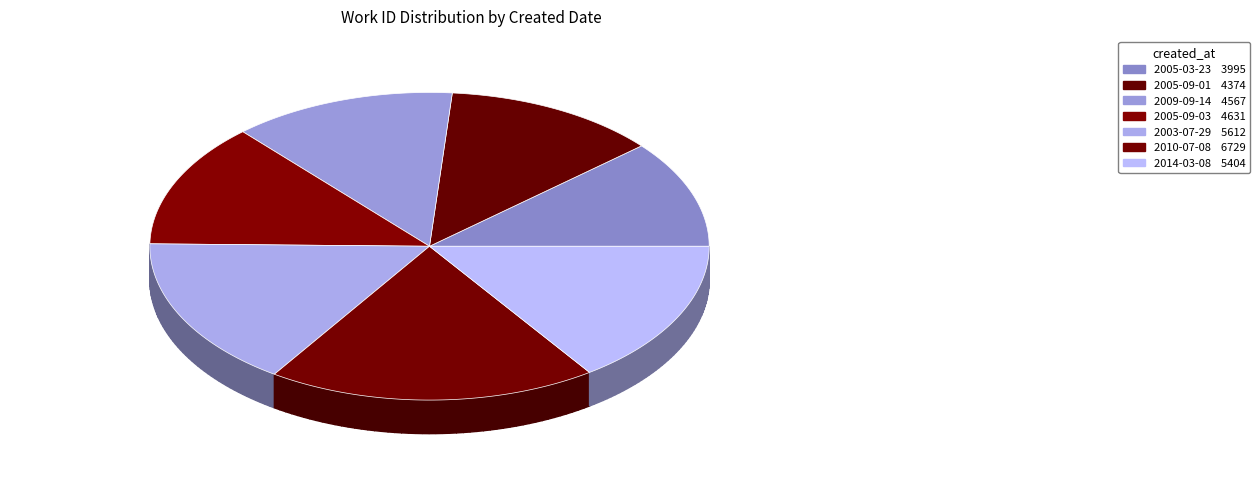

What percentage is the 2003-07-29 slice, to the nearest percent?

16%